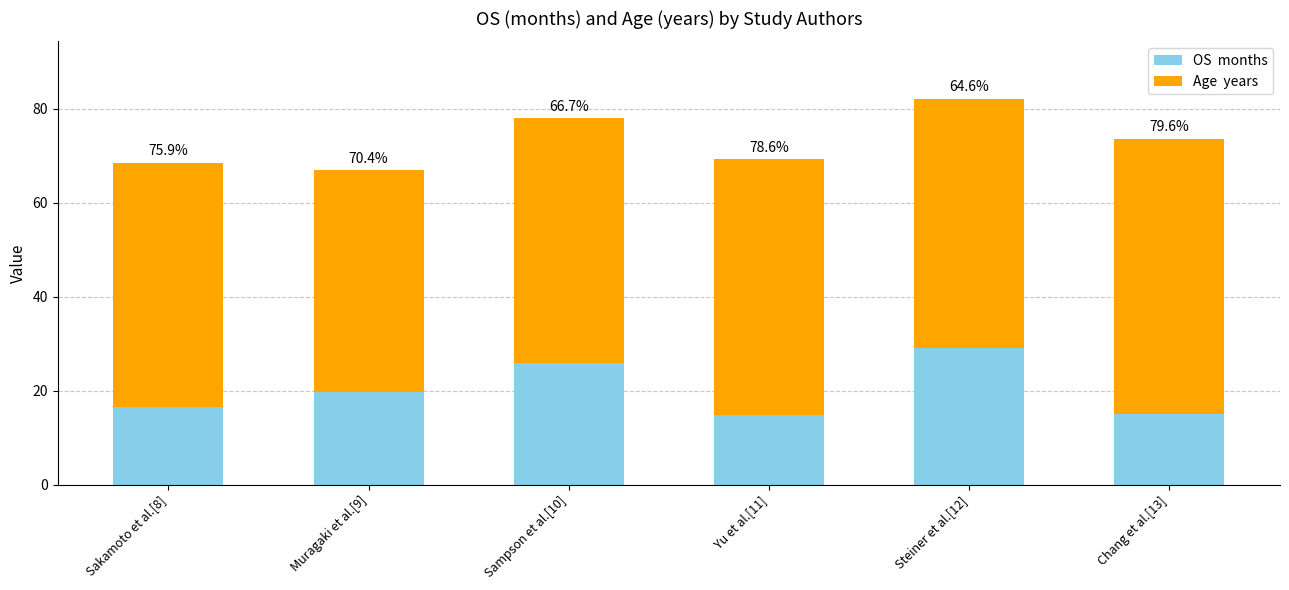

How many bars are there in total?

6